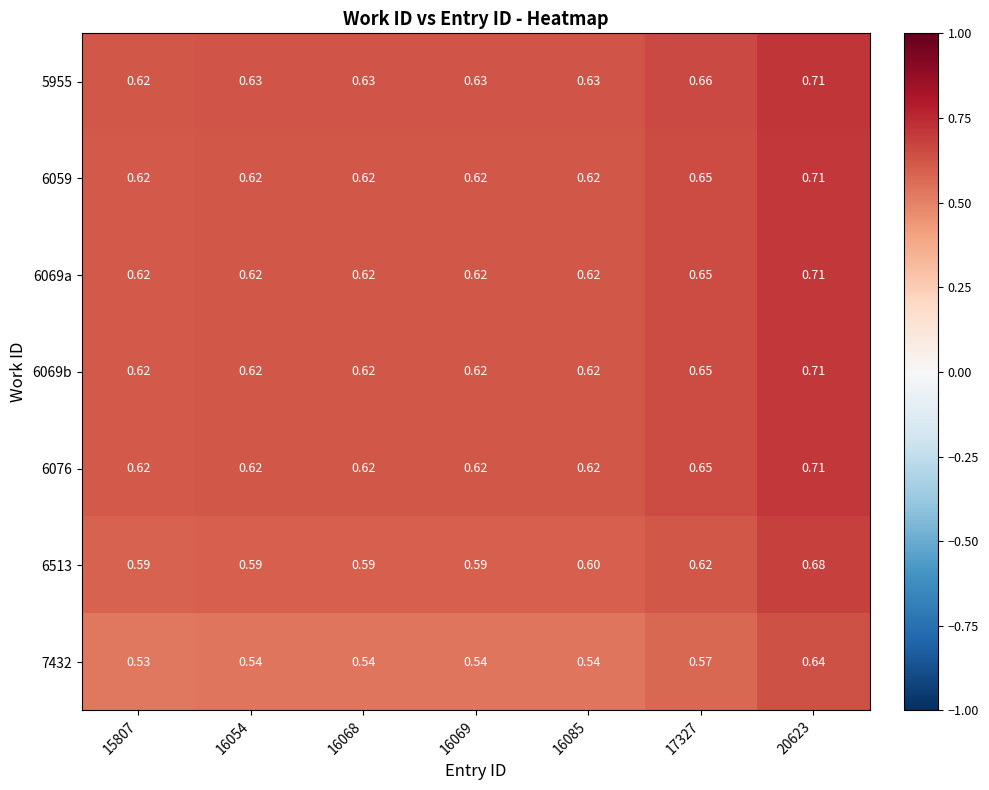

What is the difference between the highest and lowest values at 16068?

0.1